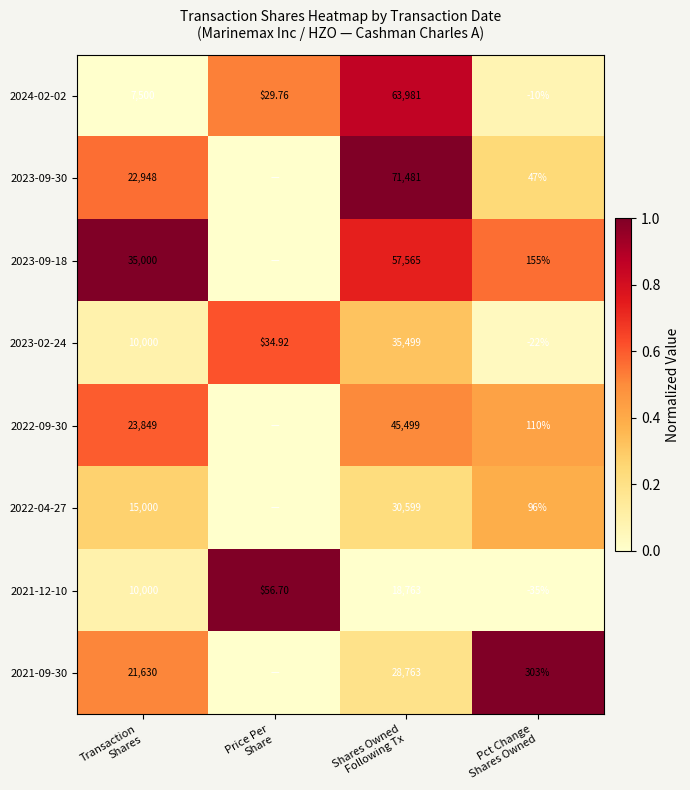

Which category has the lowest value in the 2023-09-18 series?

Price Per Share